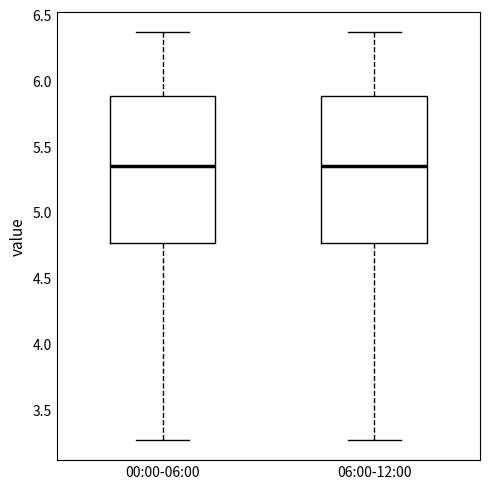

Reading left to right, read every box against the y-axis: the position of its median line, the range the box covers, and the ends of its whiskers. The values are not printed on the chart, so give them approximately, as read against the axis.

00:00-06:00: median 5.35, box 4.75 to 5.90, whiskers 3.25 to 6.35
06:00-12:00: median 5.35, box 4.75 to 5.90, whiskers 3.25 to 6.35